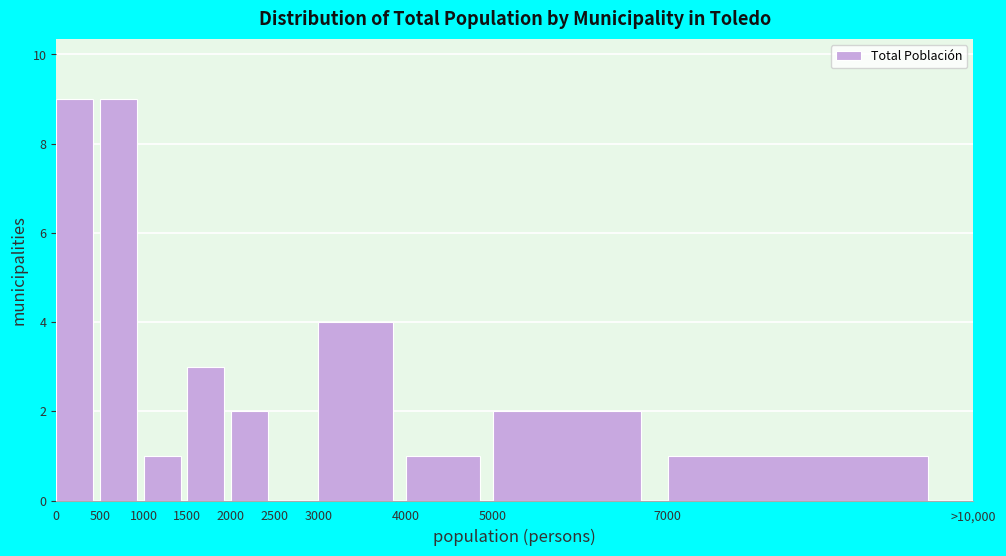

Reading right to left, list all the values displayed in this chart.

7000=1	5000=2	4000=1	3000=4	2500=0	2000=2	1500=3	1000=1	500=9	0=9